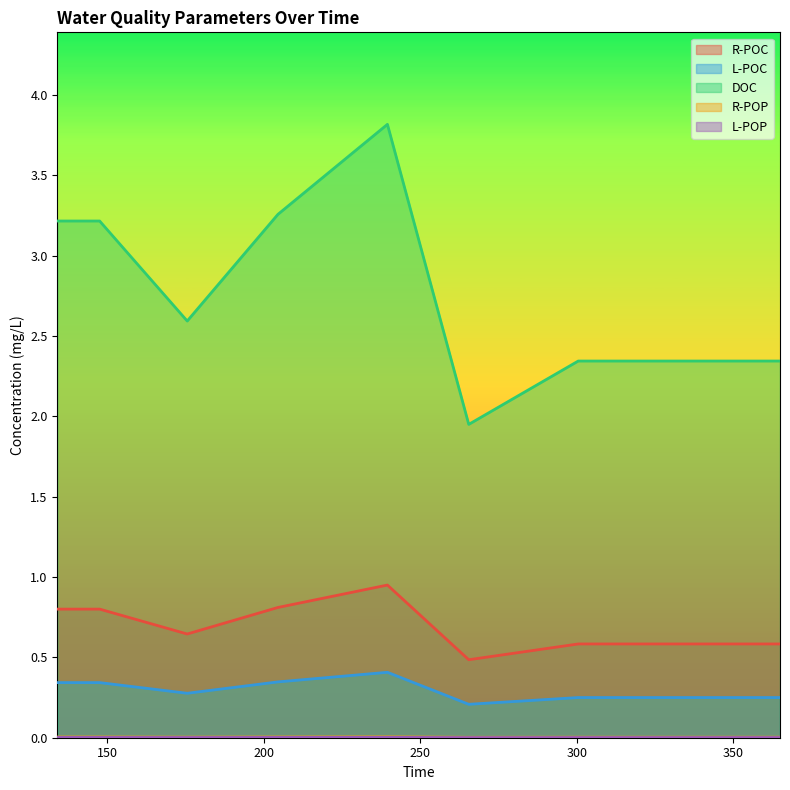

True or false: L-POC has a value of 0.1 at 134.

False